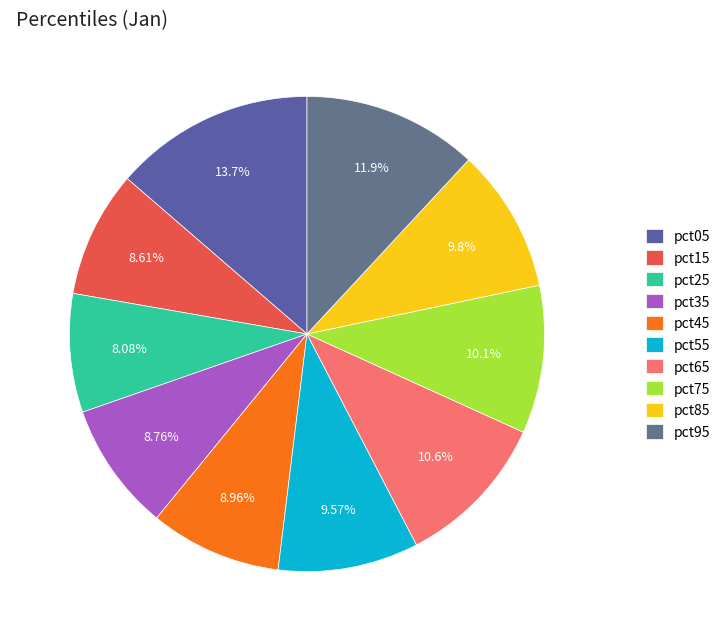

To the nearest percent, what is the difference between the largest and smallest slice percentages?

6%